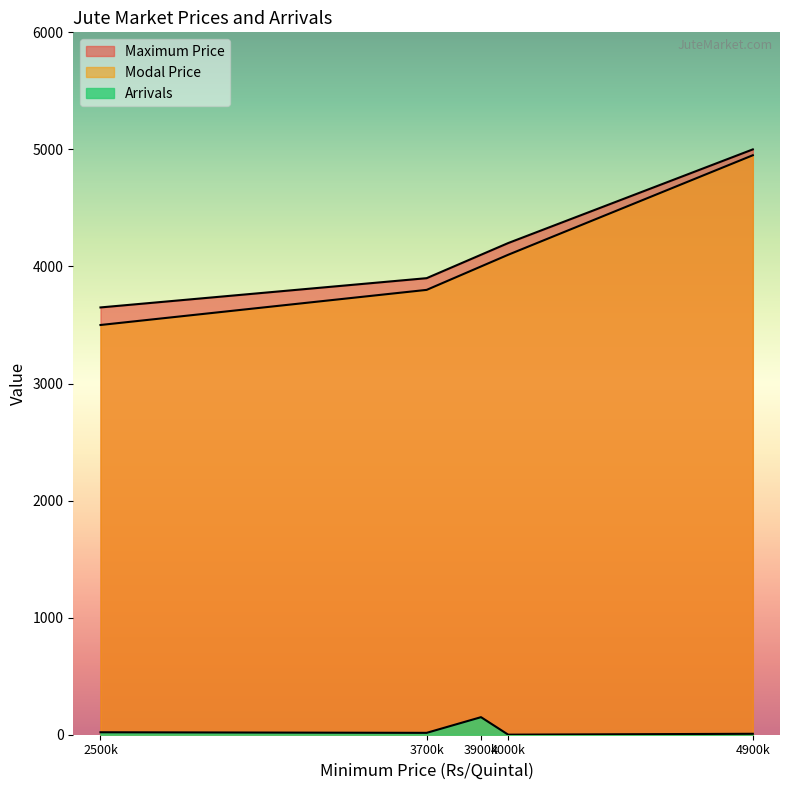

List the series in order of their peak value, lowest first.

Arrivals, Modal Price, Maximum Price